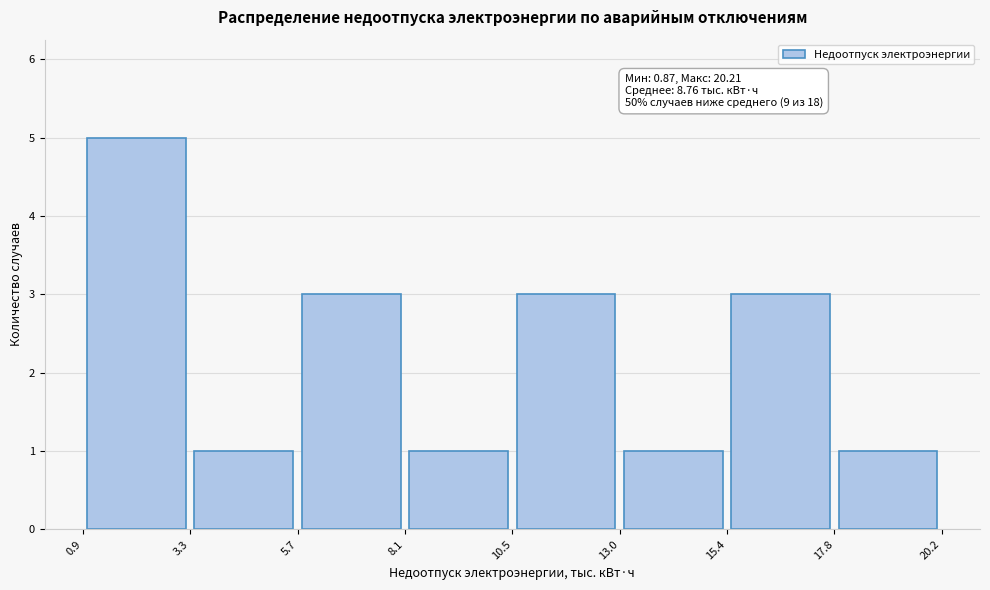

Which range on the x-axis has the tallest bar?

0.9 to 3.3